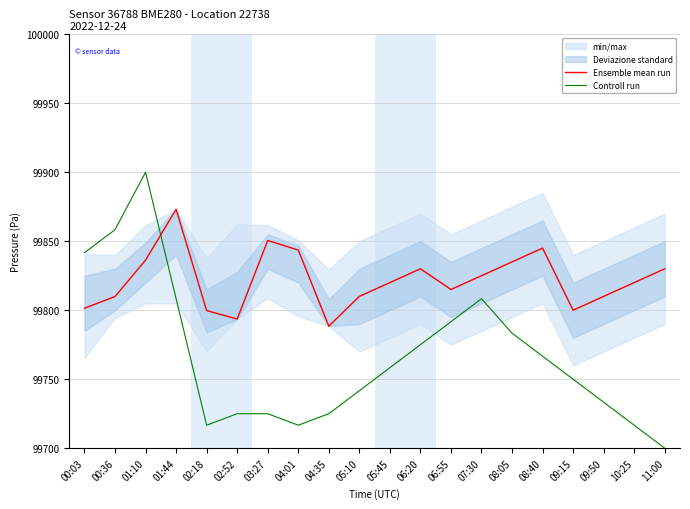

Reading left to right, list all the values displayed in this chart.

Ensemble mean run: 99801.4	99809.9	99836.3	99873.1	99799.7	99793.6	99850.5	99843.6	99788.4	99810.0	99820.0	99830.0	99815.0	99825.0	99835.0	99845.0	99800.0	99810.0	99820.0	99830.0
Controll run: 99841.7	99858.3	99900.0	99808.3	99716.7	99725.0	99725.0	99716.7	99725.0	99741.7	99758.3	99775.0	99791.7	99808.3	99783.3	99766.7	99750.0	99733.3	99716.7	99700.0